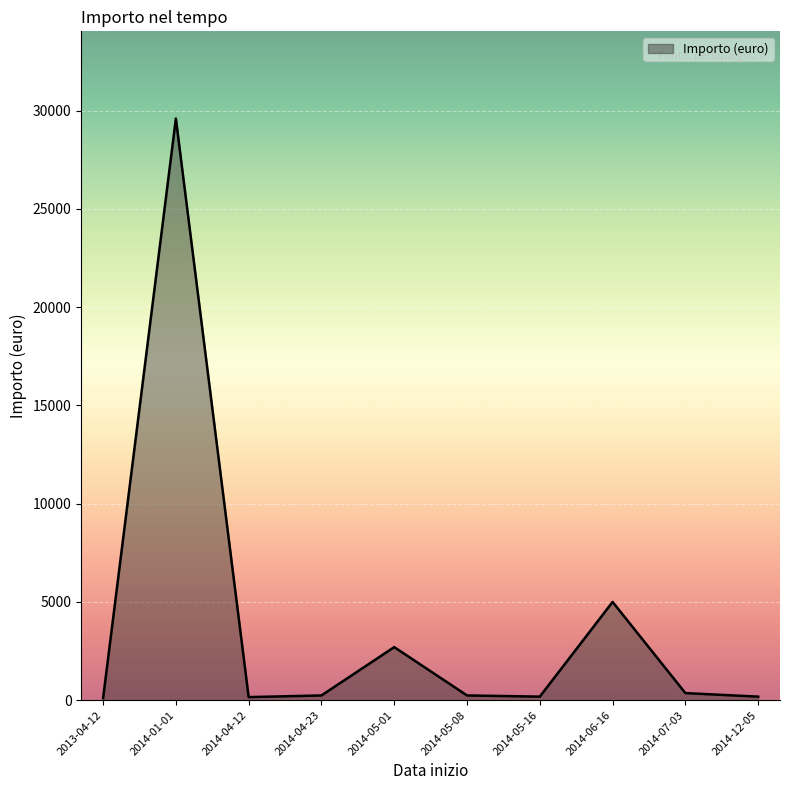

What is the approximate value at 2014-05-08, to the nearest 50?

250